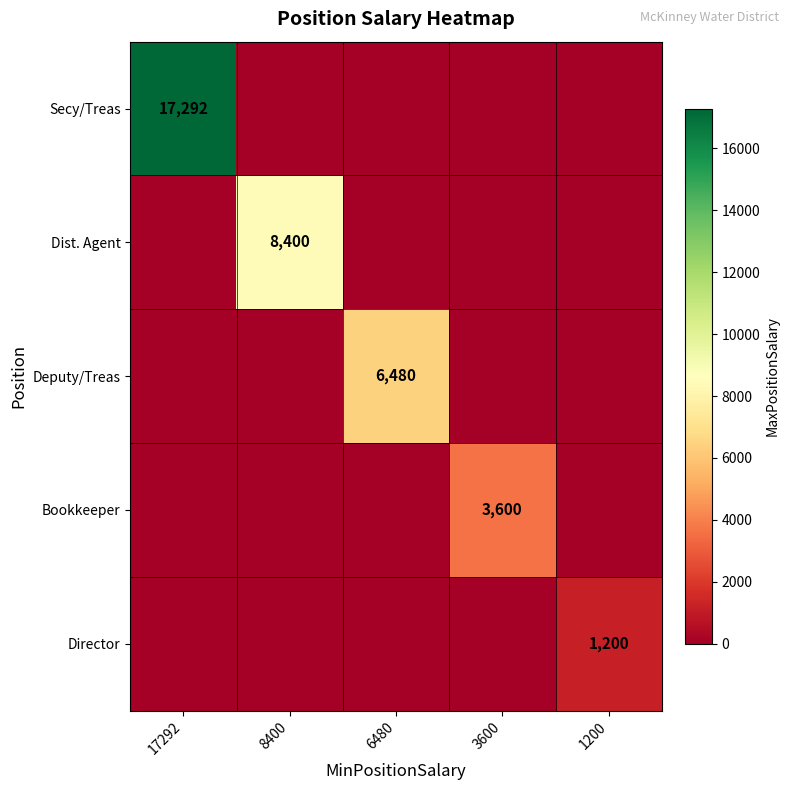

The value of Secy/Treas at 17292 is 25081. True or false?

False